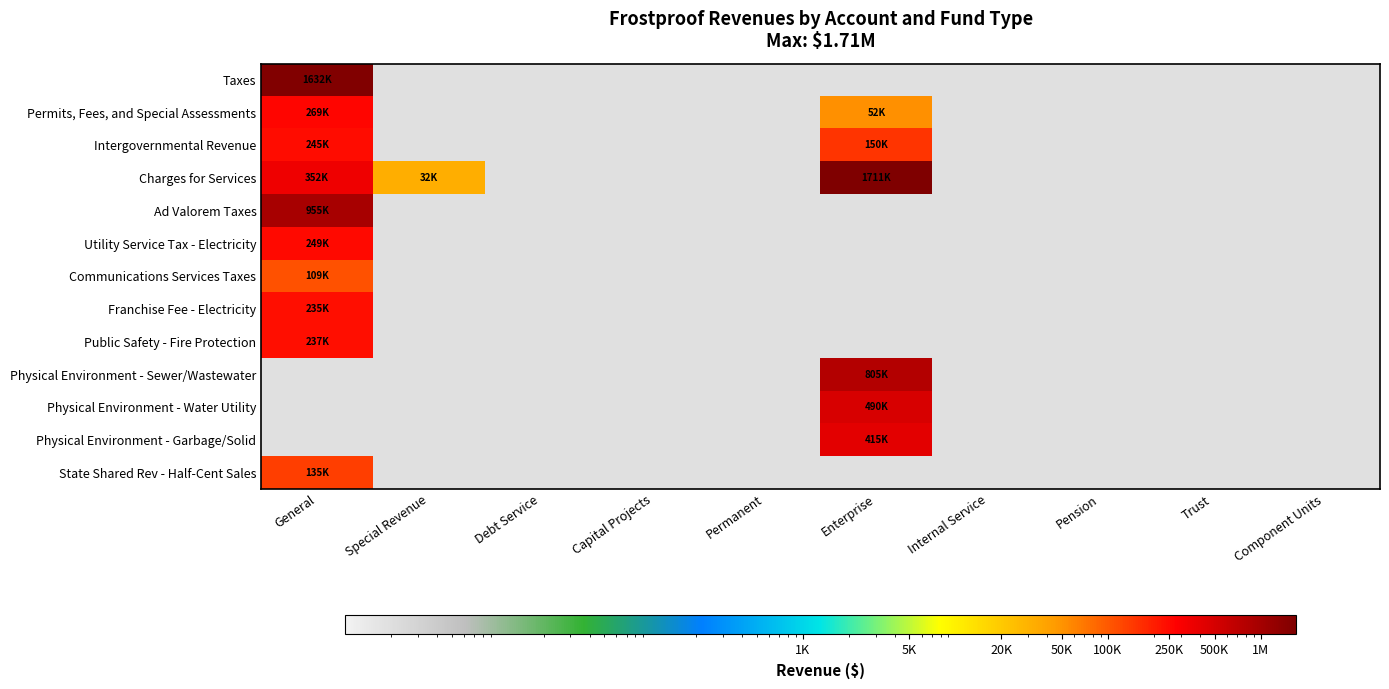

What is the minimum value for Intergovernmental Revenue?

150282.0